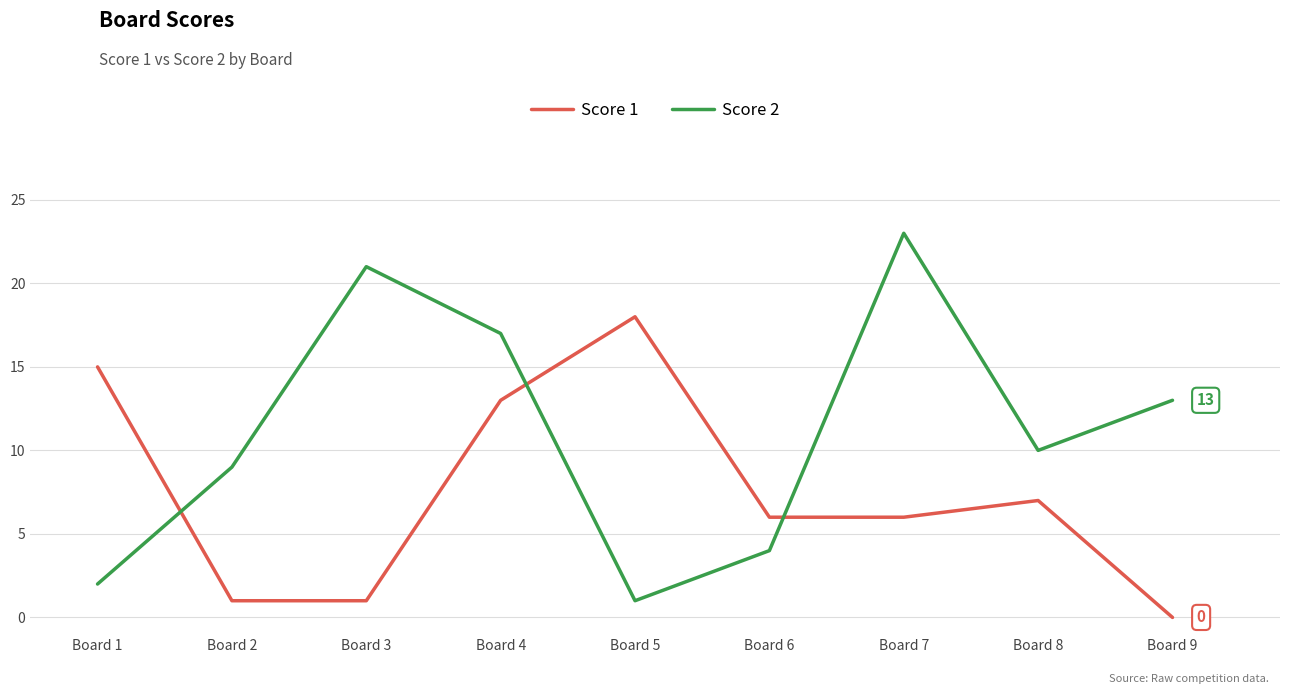

Reading right to left, list all the values displayed in this chart.

Score 1: 0	7	6	6	18	13	1	1	15
Score 2: 13	10	23	4	1	17	21	9	2